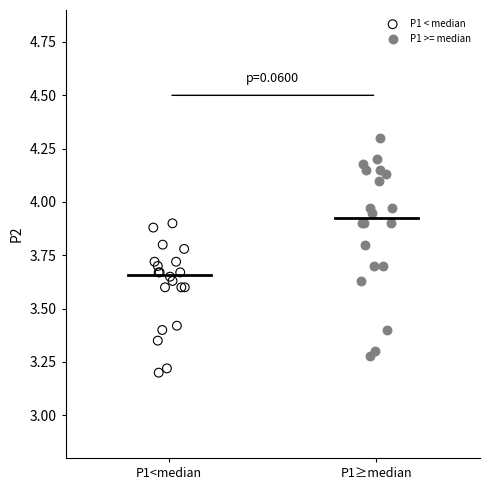

Which series contains the lowest Y value?

P1 < median